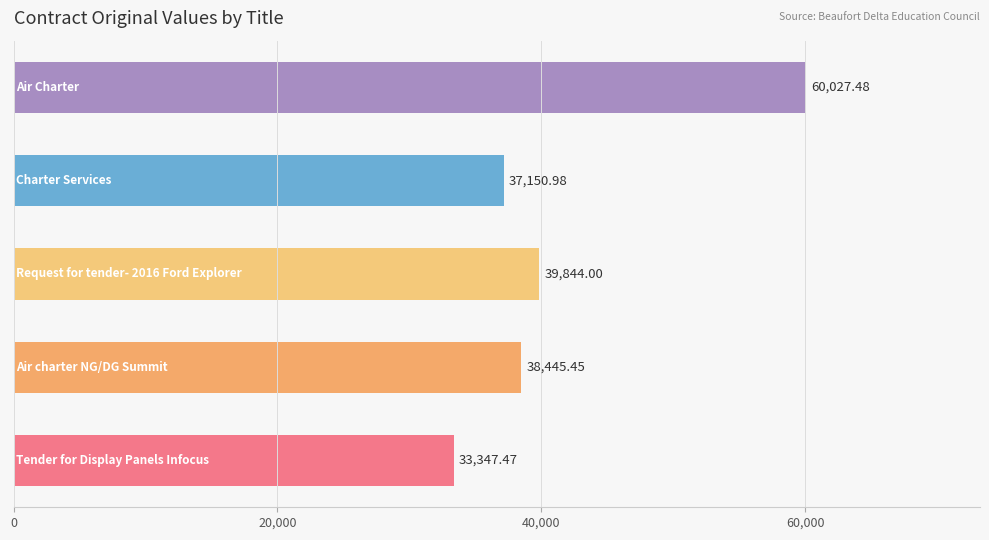

Count the number of categories in the chart.

5